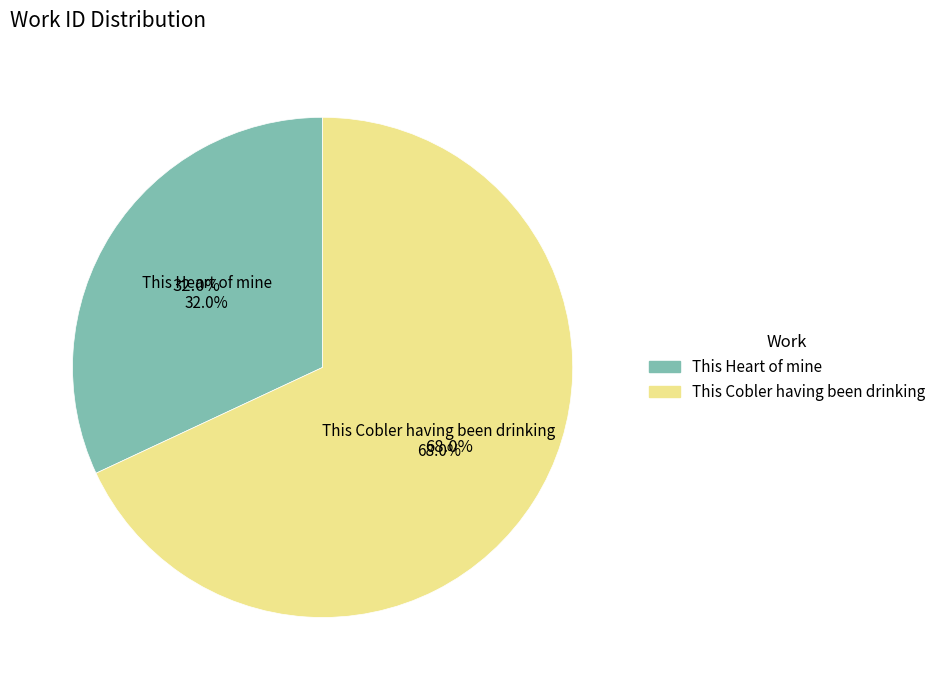

Rank the categories by value from lowest to highest.

This Heart of mine, This Cobler having been drinking